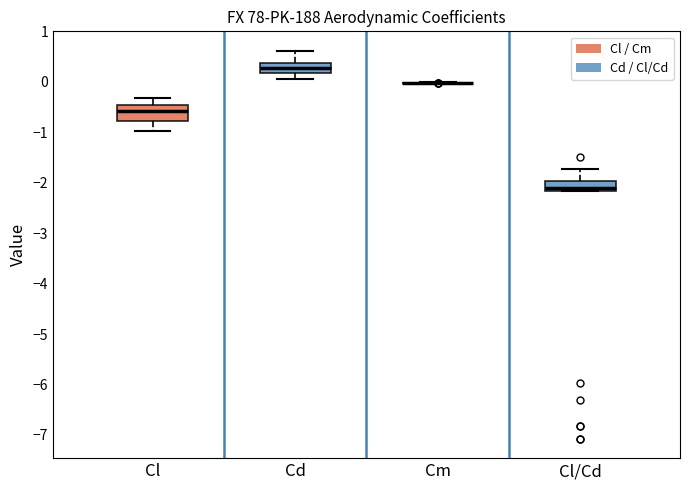

Comparing the boxes themselves (not the whiskers), which one is the tallest?

Cl